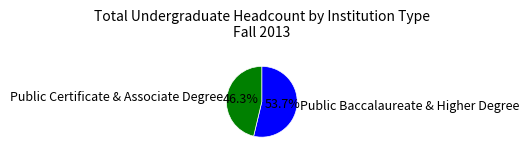

Which slice represents more than half of the pie?

Public Baccalaureate & Higher Degree